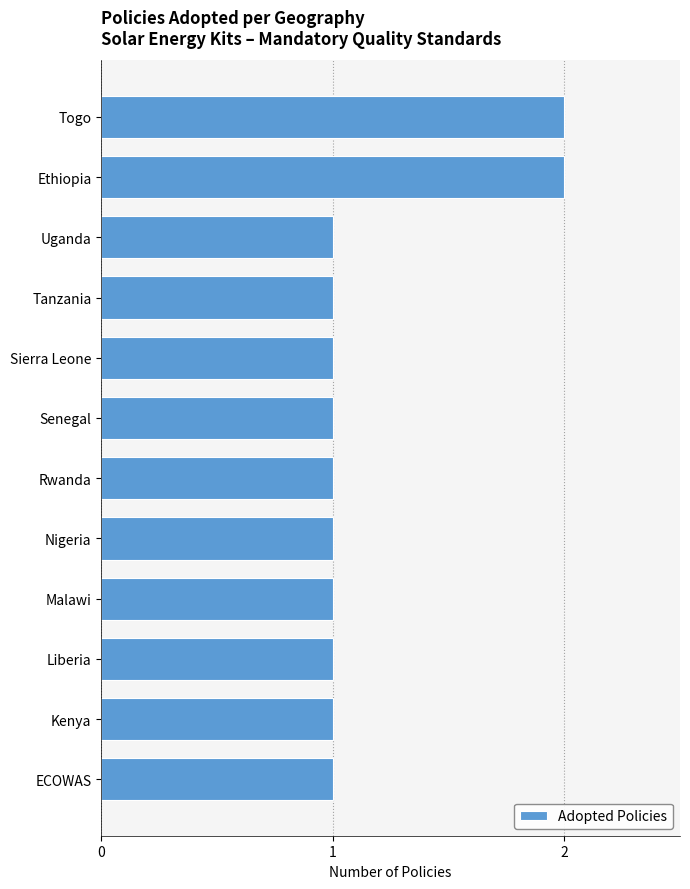

What is the ratio of the value at Malawi to the value at ECOWAS?

1.0